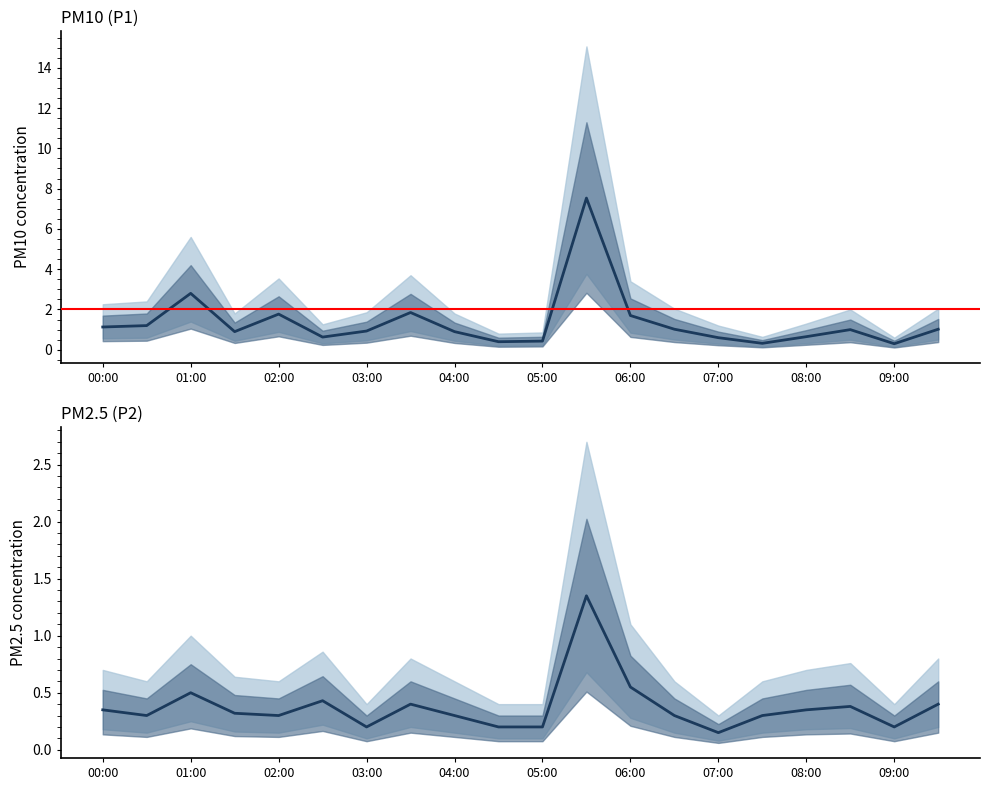

True or false: P2 and P1 intersect in this chart.

False